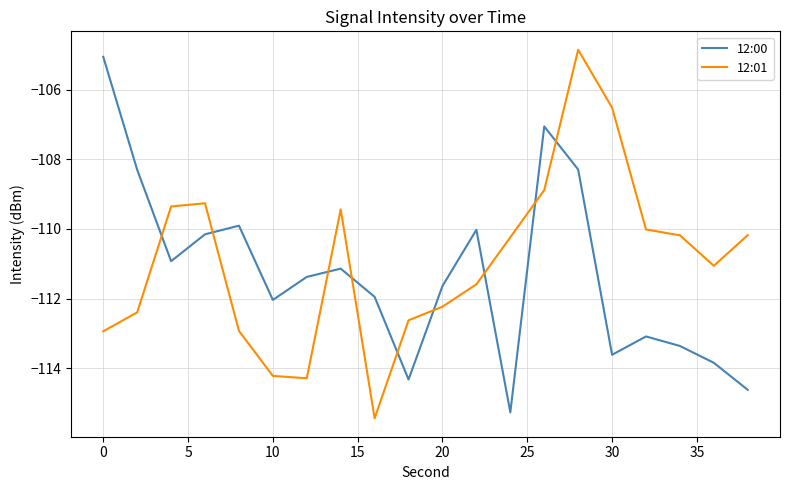

What is the maximum value for 12:00?

-105.1